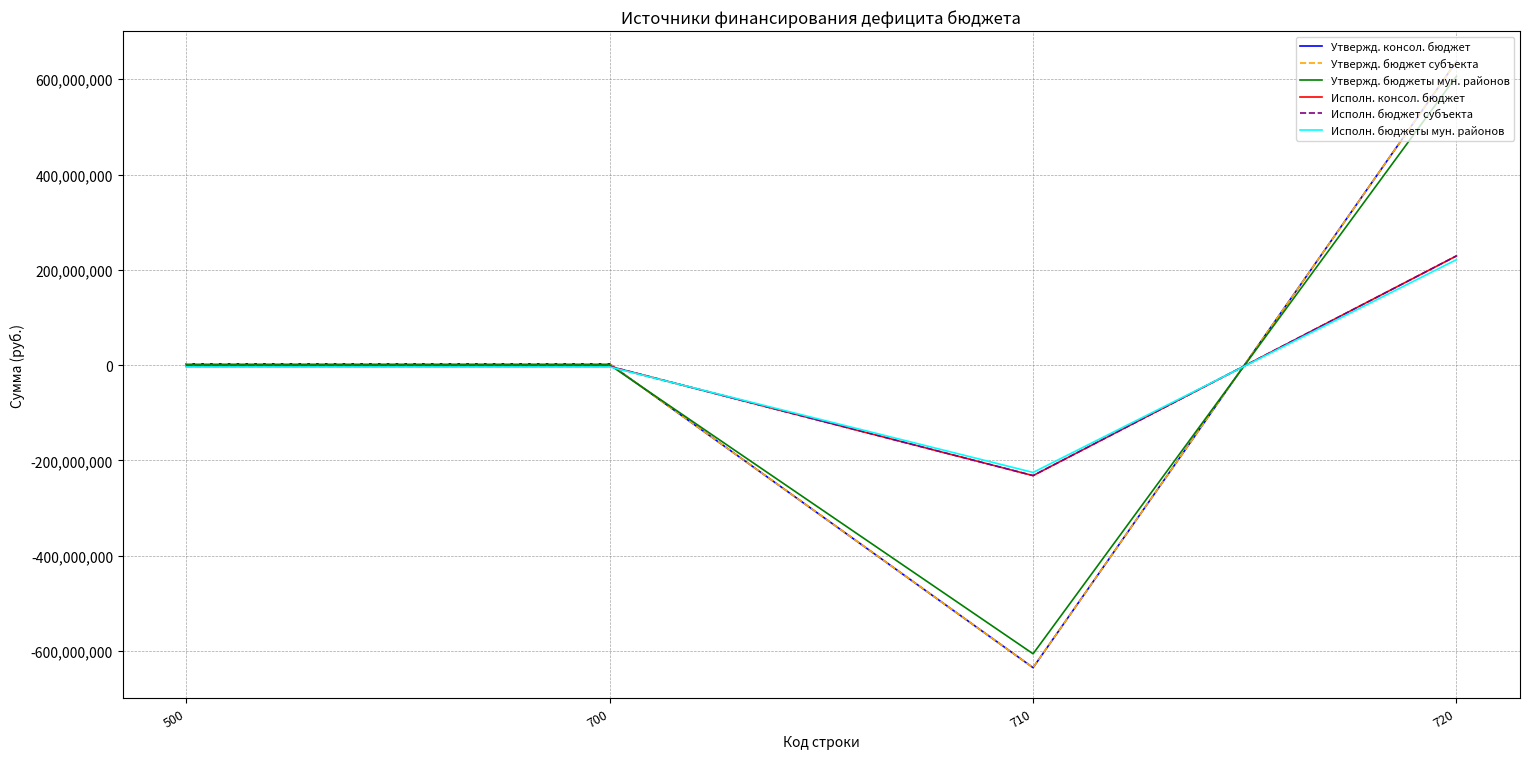

What is the smallest value displayed?

-634848196.3